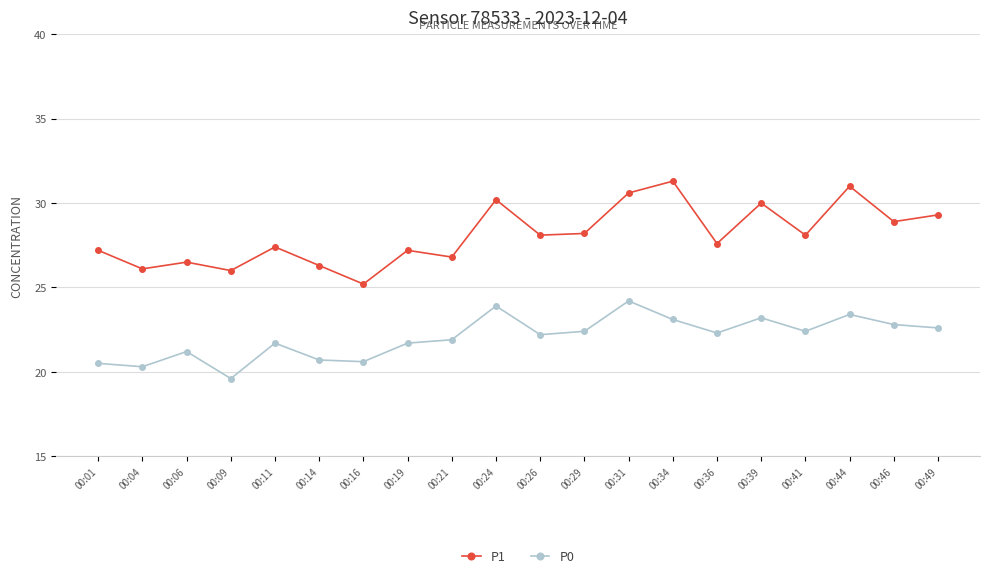

At 00:44, list the series in order from smallest to largest.

P0, P1